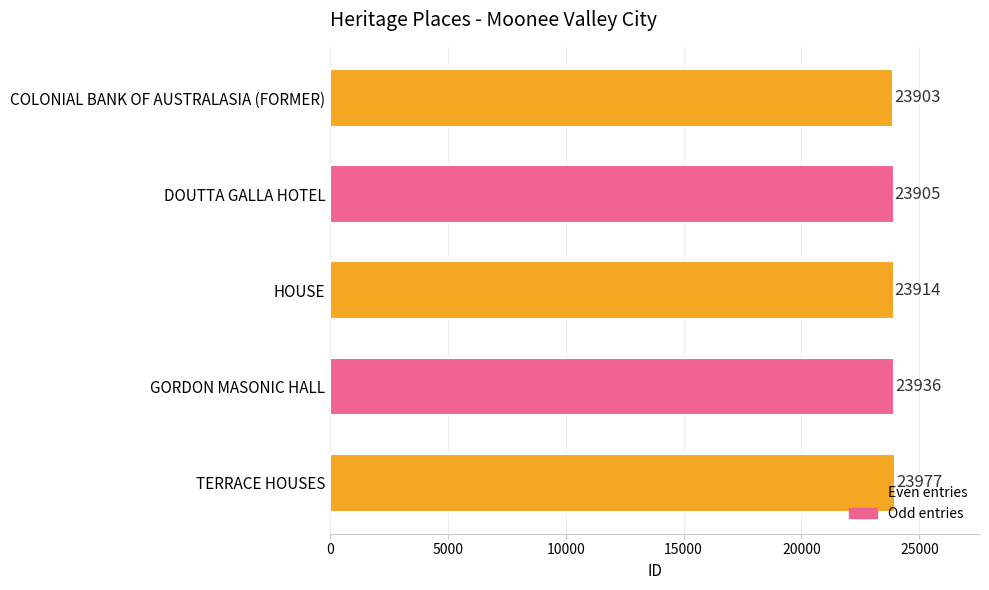

What is the average value?

23927